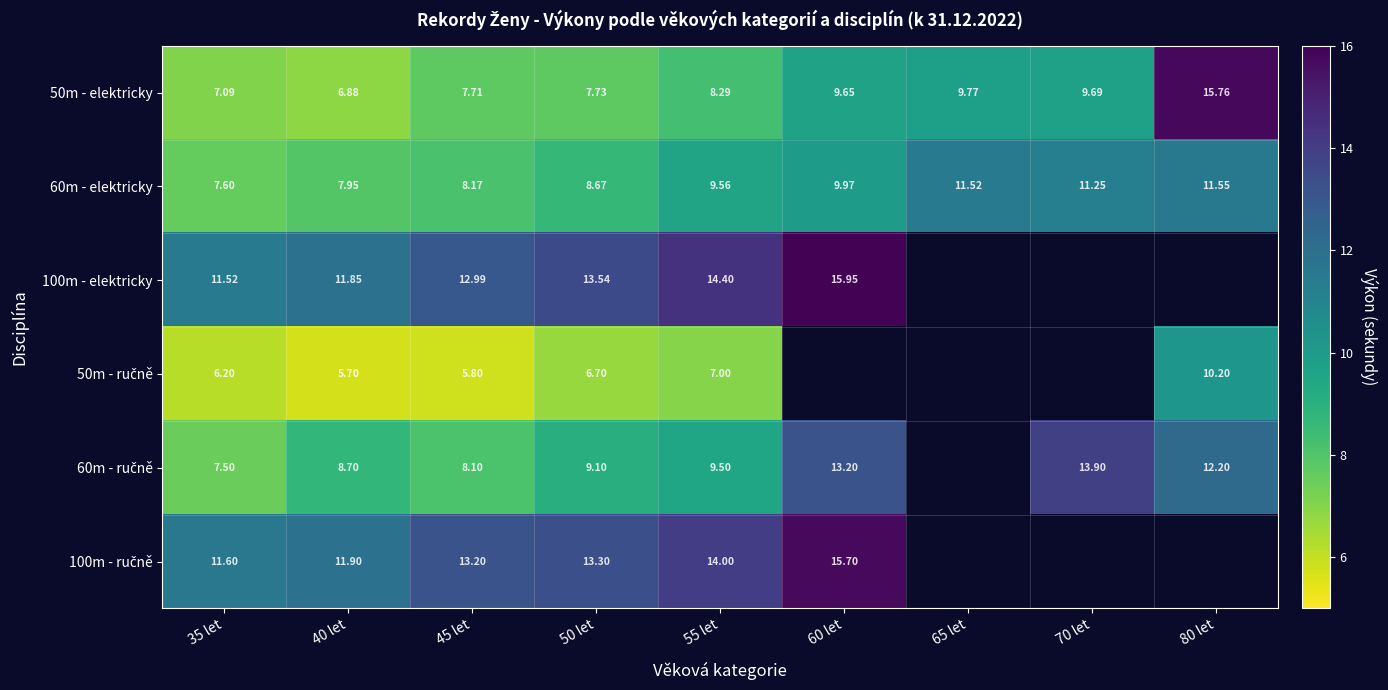

Is the value of 60m - elektricky at 45 let greater than the value of 50m - elektricky at 50 let?

Yes